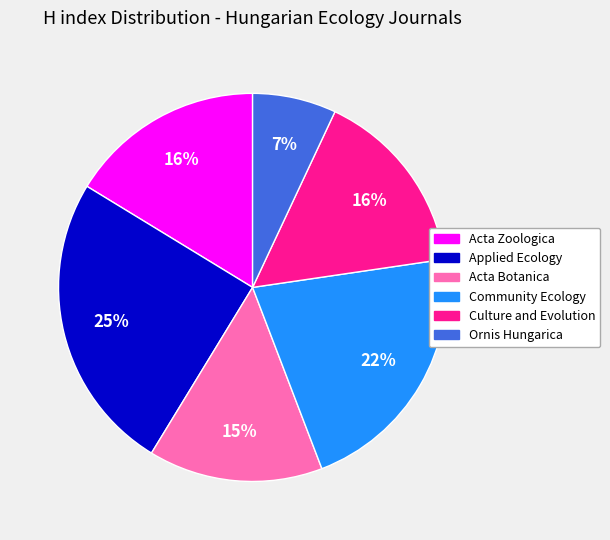

Is the sum of Ornis Hungarica and Acta Zoologica greater than half?

No